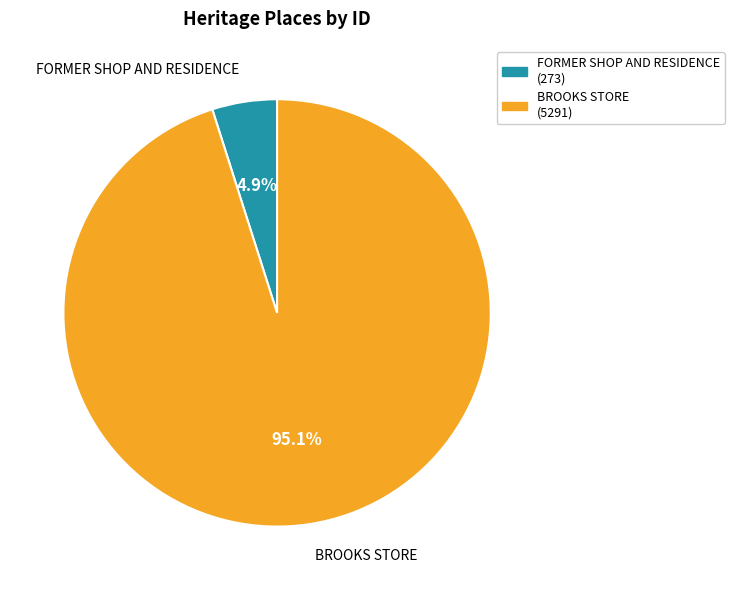

Which category accounts for the majority?

BROOKS STORE